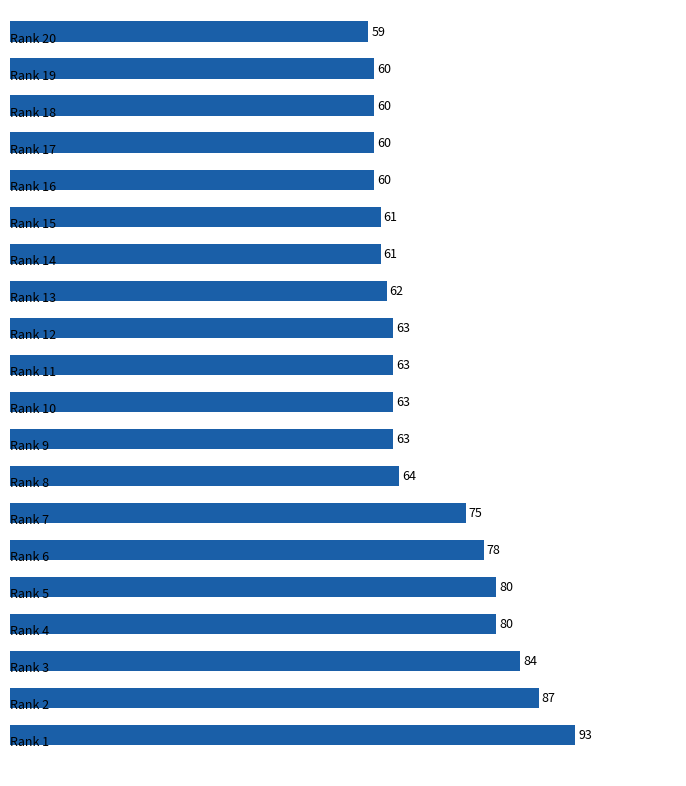

What is the maximum value shown in the chart?

93